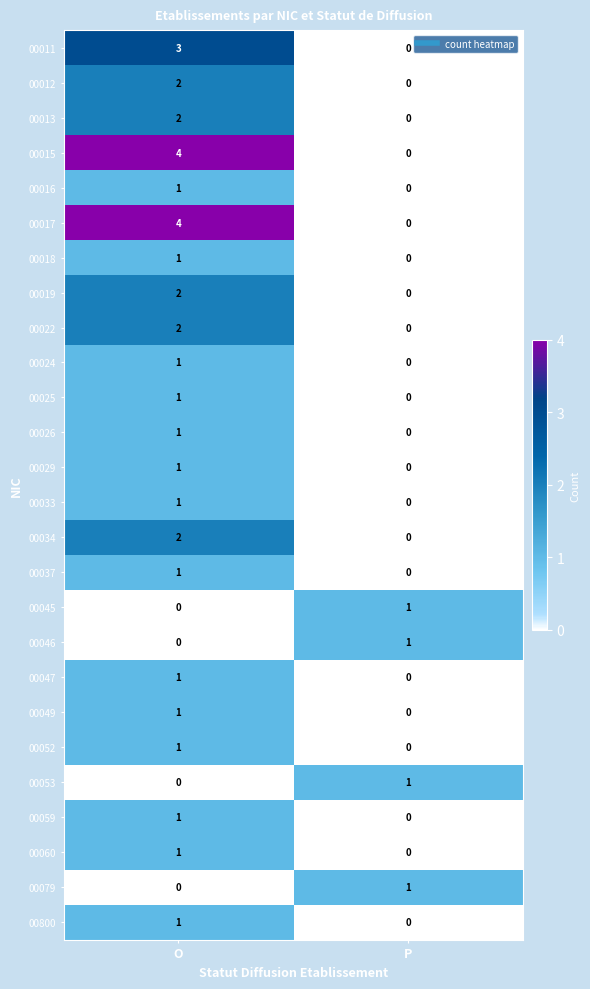

What is the spread (max minus min) of values at O?

4